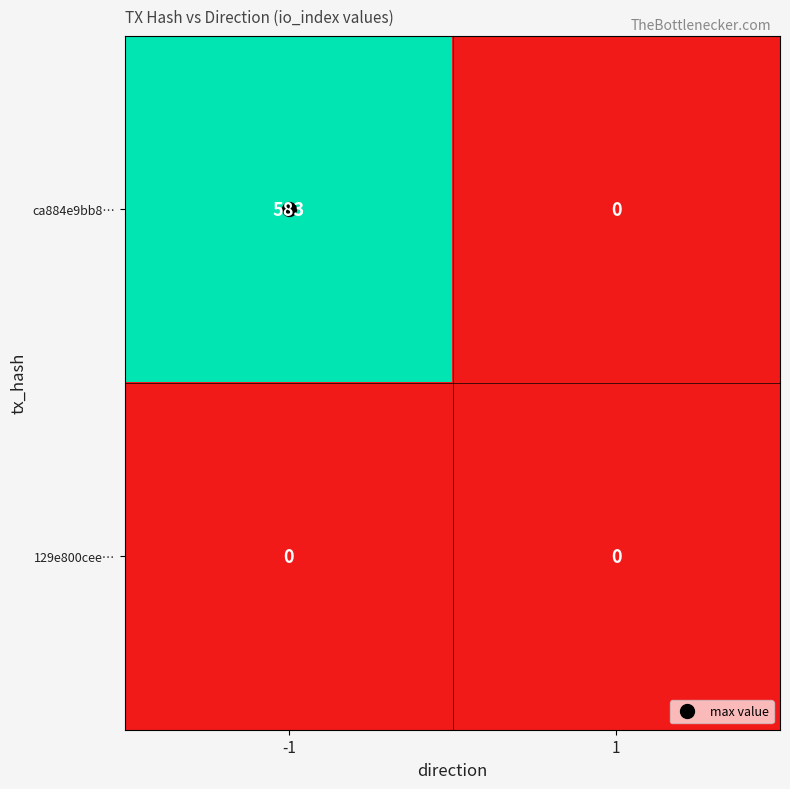

At how many categories does at least one series exceed 528?

1